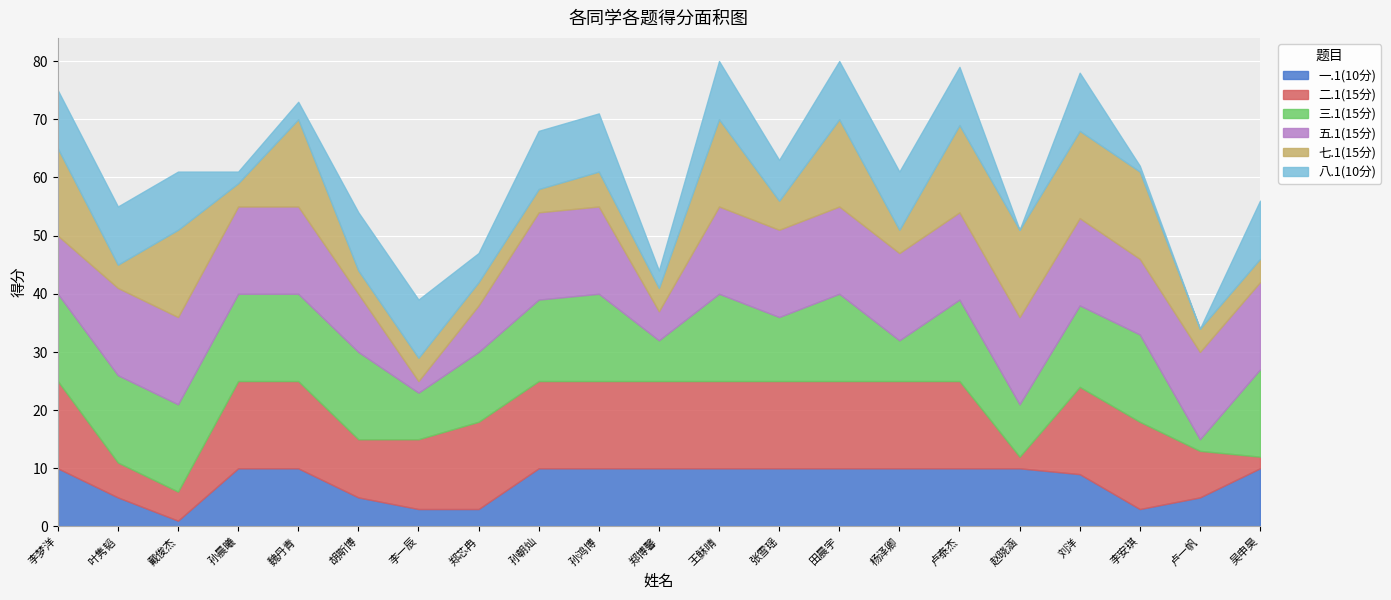

At which label is 五.1(15分) closest to 8?

郑芯冉